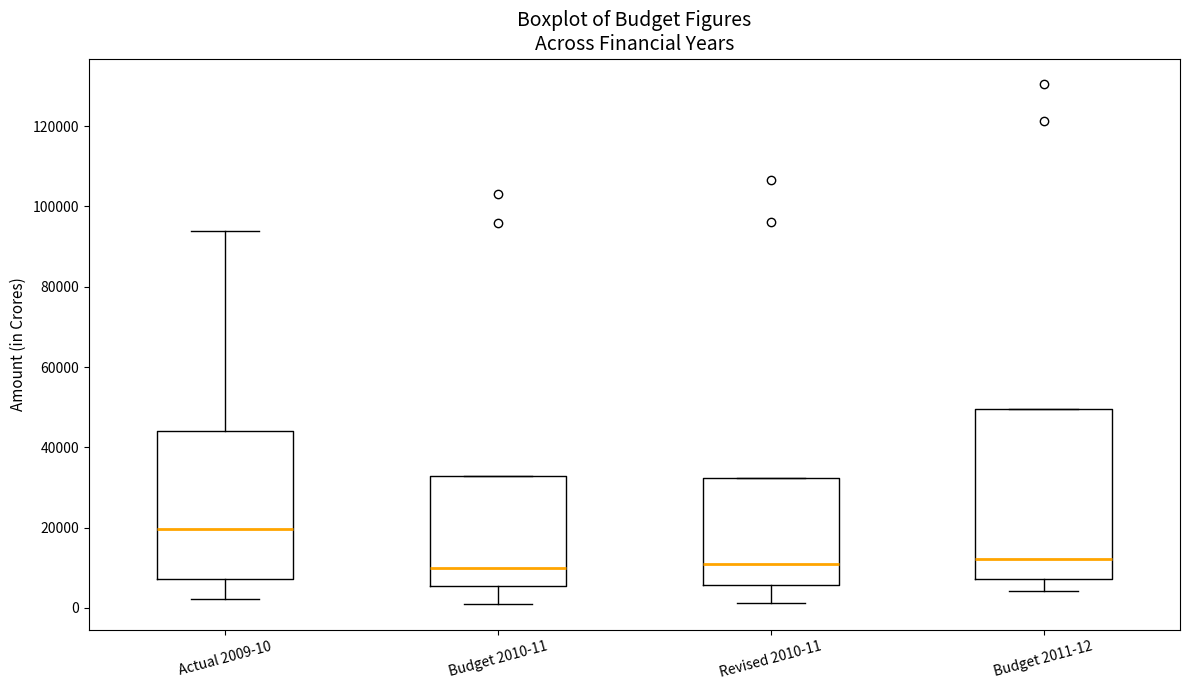

Reading left to right, transcribe this box plot: for each box, give where its median line is, the range the box spans, and where its two whiskers end, as read against the y-axis. The values are not printed on the chart, so give them approximately, as read against the axis.

Actual 2009-10: median 20000, box 8000 to 44000, whiskers 2000 to 94000
Budget 2010-11: median 10000, box 6000 to 32000, whiskers 2000 to 32000
Revised 2010-11: median 12000, box 6000 to 32000, whiskers 2000 to 32000
Budget 2011-12: median 12000, box 8000 to 50000, whiskers 4000 to 50000